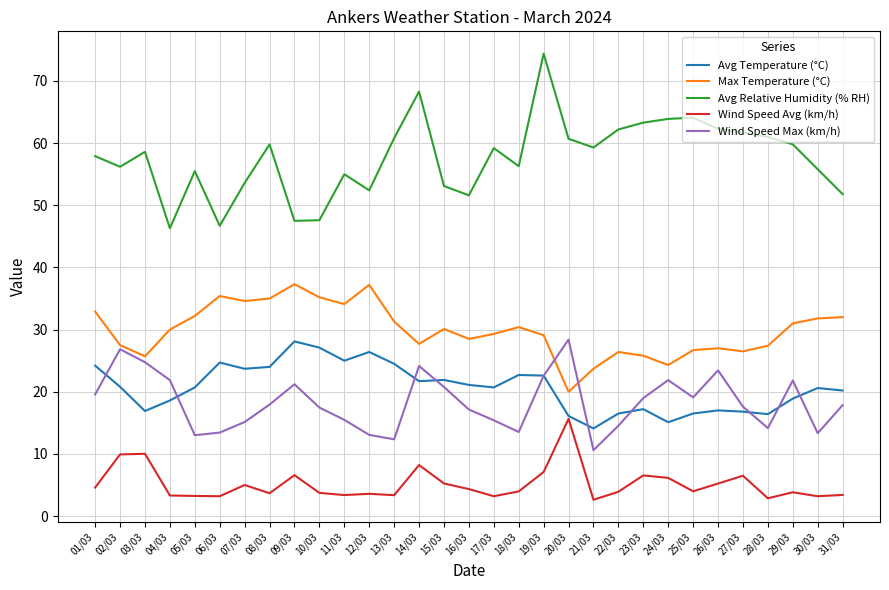

What is the smallest value displayed?

2.6